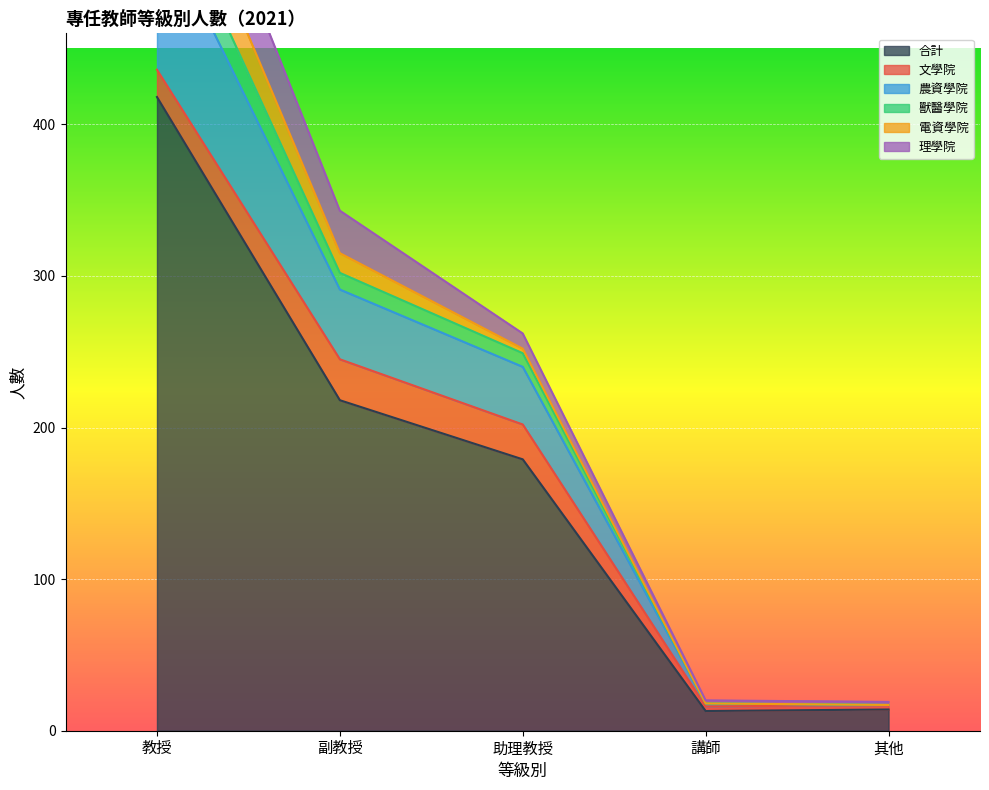

The value of 合計 at 講師 is 13. True or false?

True